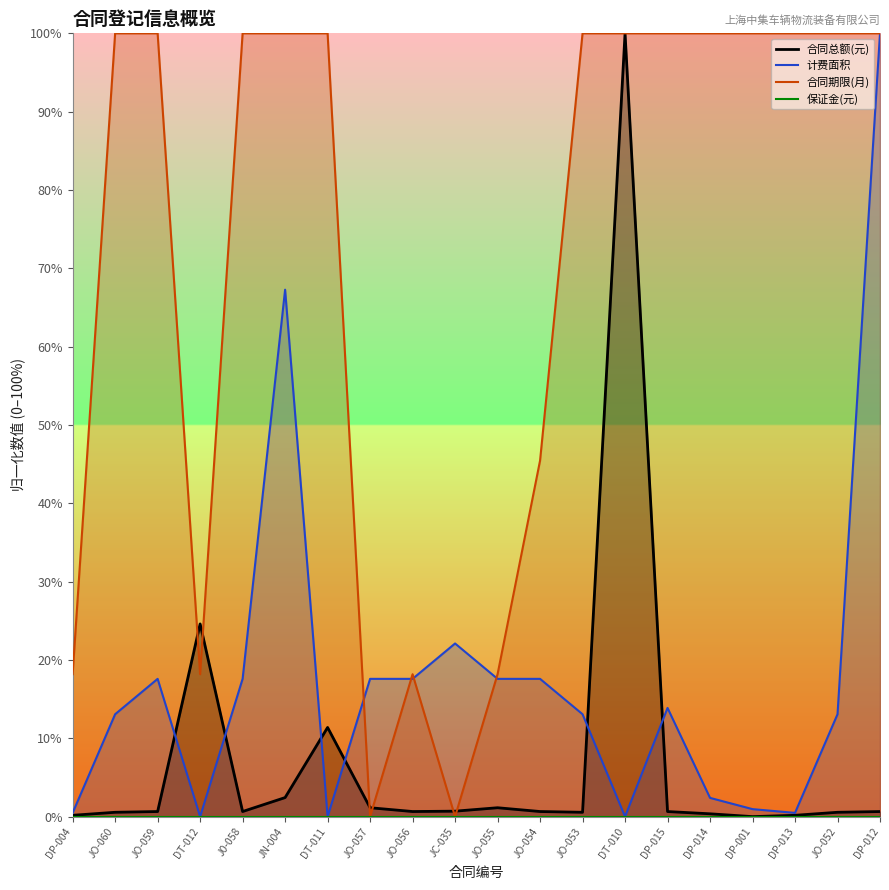

What is the difference between the highest and lowest values at JO-056?

17.5